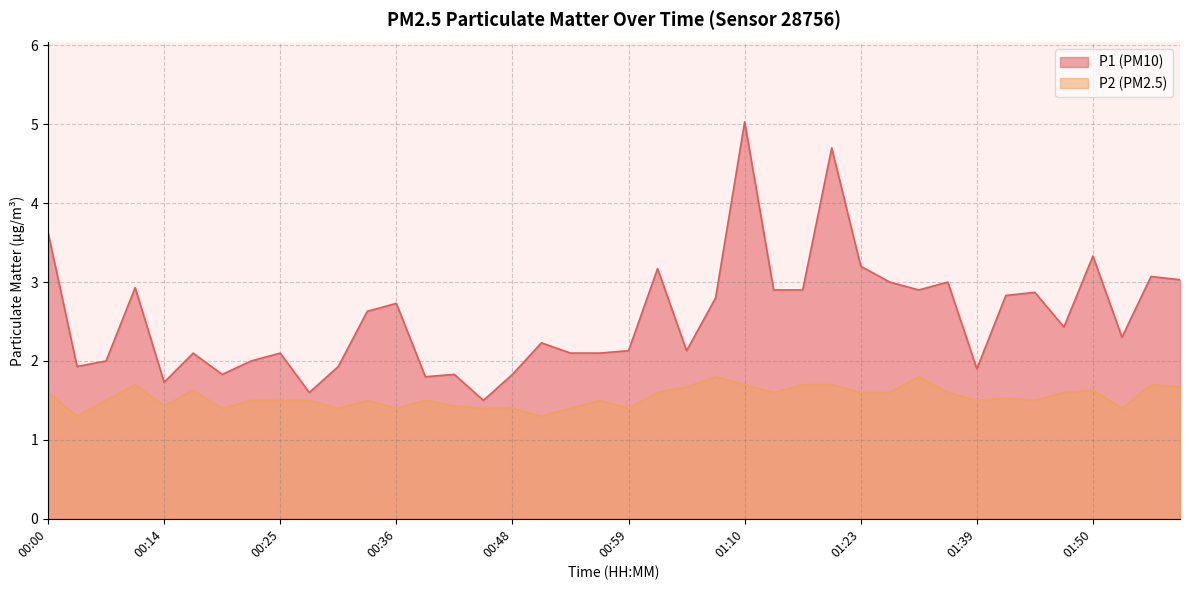

How many lines are shown in the chart?

2